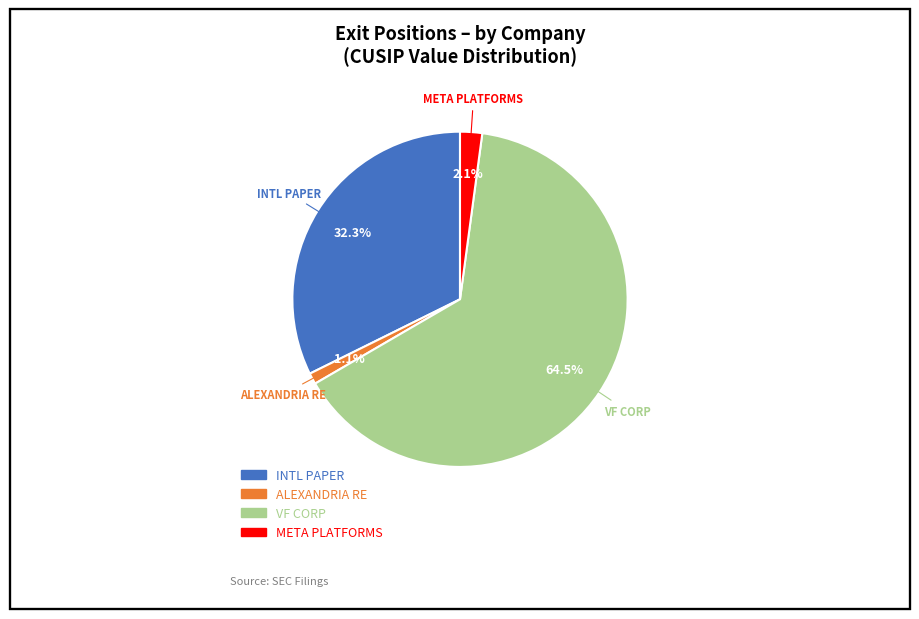

Is there a majority slice in this chart?

Yes